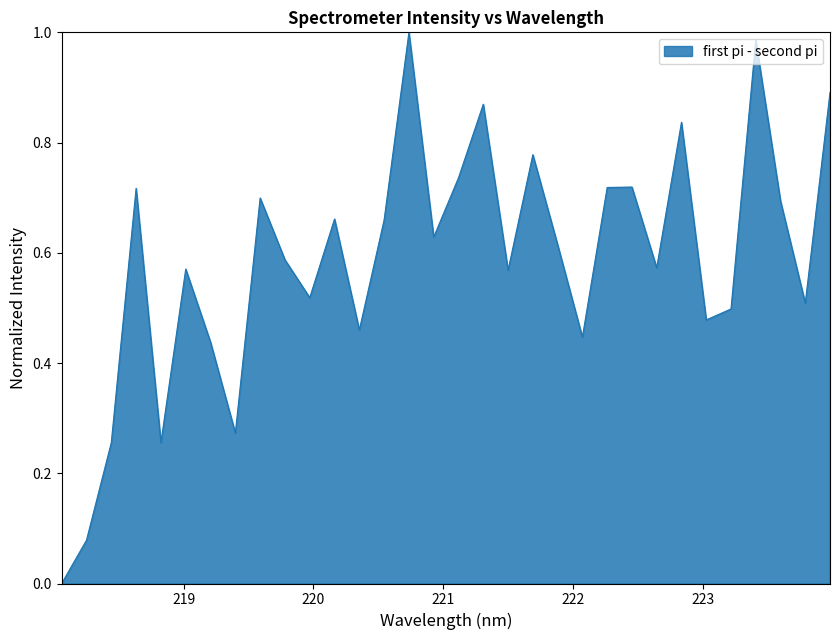

Where is the data nearest to the value 0?

218.0596